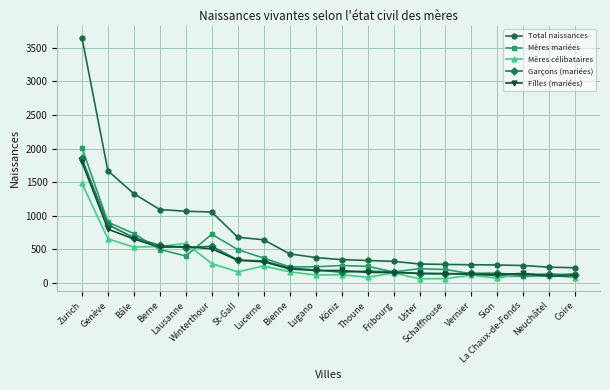

How many data points in Mères célibataires are less than 149?

10